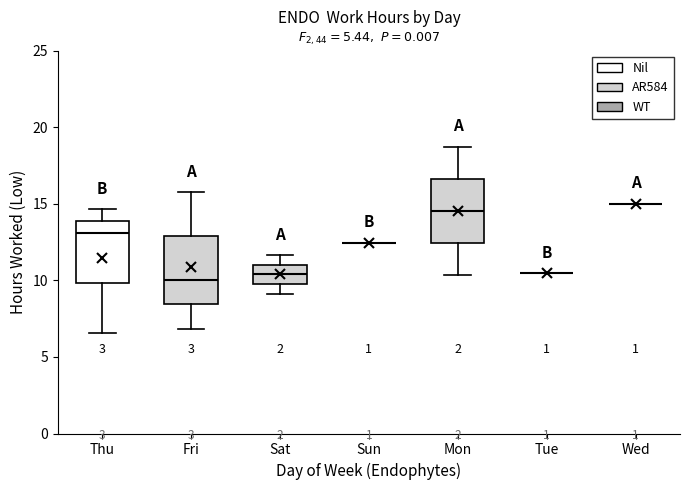

Reading left to right, transcribe this box plot: for each box, give where its median line is, the range the box spans, and where its two whiskers end, as read against the y-axis. The values are not printed on the chart, so give them approximately, as read against the axis.

Thu: median 13.0, box 10.0 to 14.0, whiskers 6.5 to 14.5
Fri: median 10.0, box 8.5 to 13.0, whiskers 7.0 to 16.0
Sat: median 10.5, box 10.0 to 11.0, whiskers 9.0 to 11.5
Sun: box collapsed to a line at 12.5, whiskers 12.5 to 12.5
Mon: median 14.5, box 12.5 to 16.5, whiskers 10.5 to 19.0
Tue: box collapsed to a line at 10.5, whiskers 10.5 to 10.5
Wed: box collapsed to a line at 15.0, whiskers 15.0 to 15.0